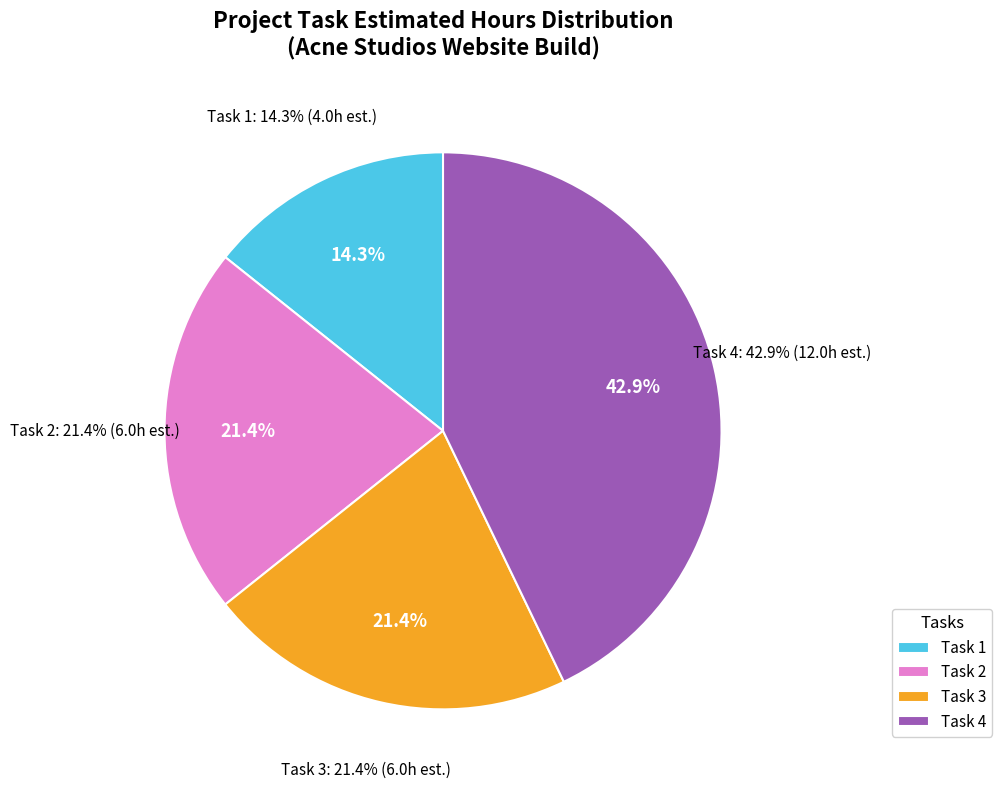

How many segments does this pie chart have?

4